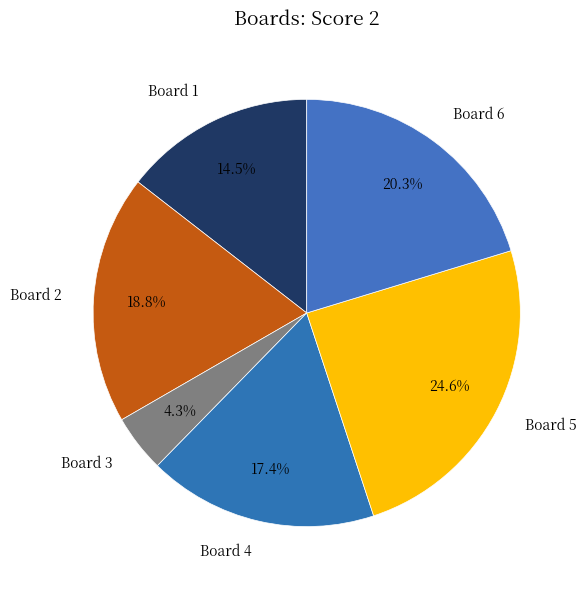

Rank the categories by value from lowest to highest.

Board 3, Board 1, Board 4, Board 2, Board 6, Board 5